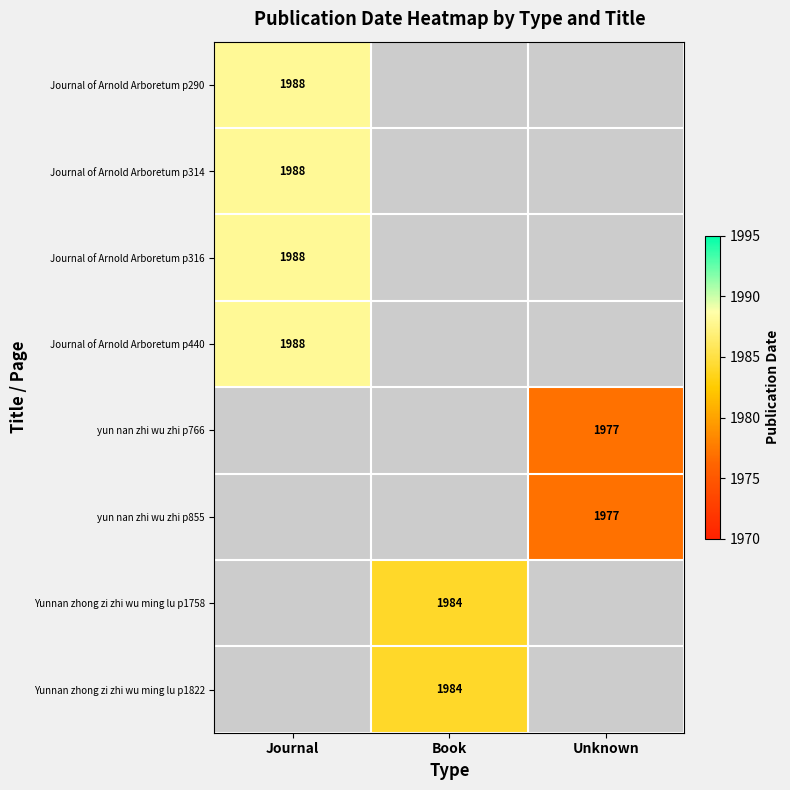

The value of Yunnan zhong zi zhi wu ming lu p1758 at Book is 757. True or false?

False